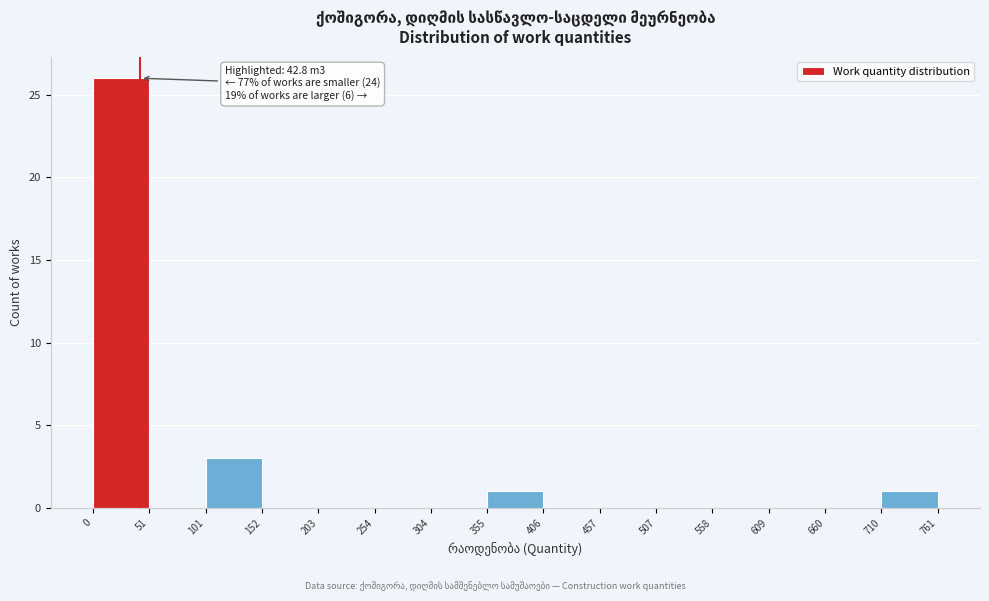

Over which range of the x-axis is the bar tallest?

0 to 51